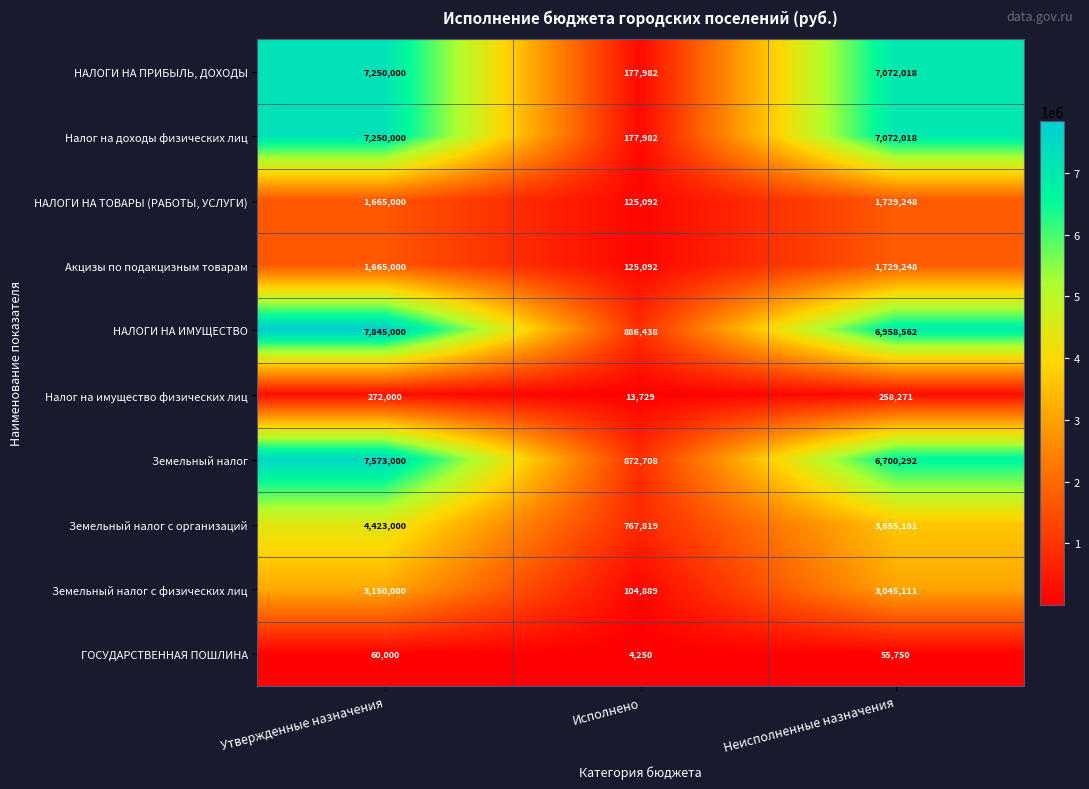

What is the sum of the НАЛОГИ НА ПРИБЫЛЬ, ДОХОДЫ values at Утвержденные назначения and Неисполненные назначения?

14322018